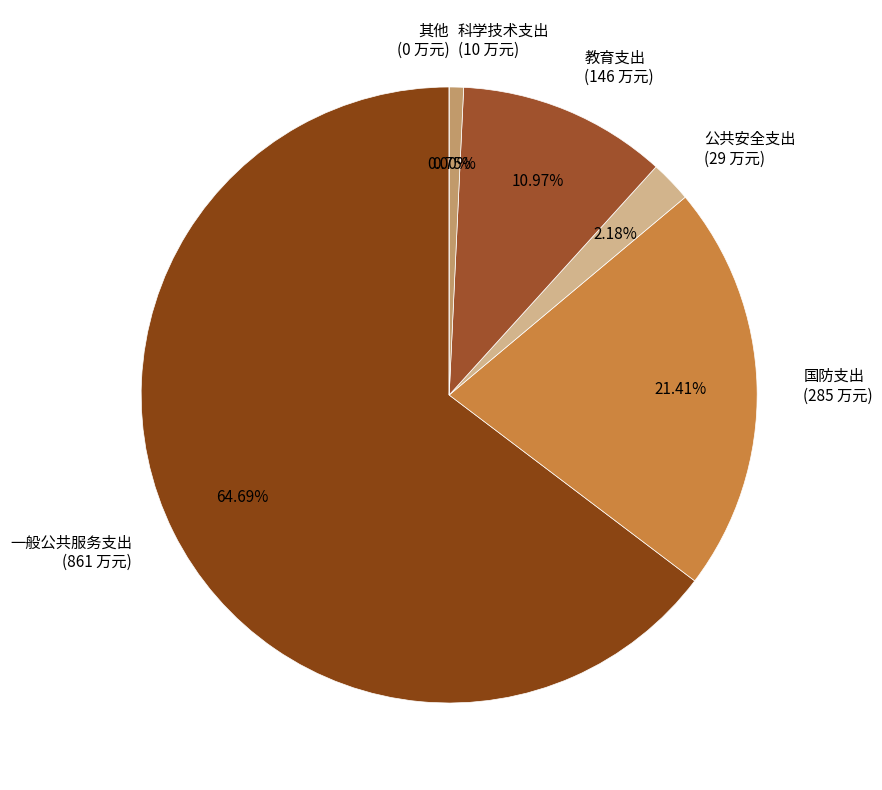

What percentage is NOT represented by 其他?

100.0%